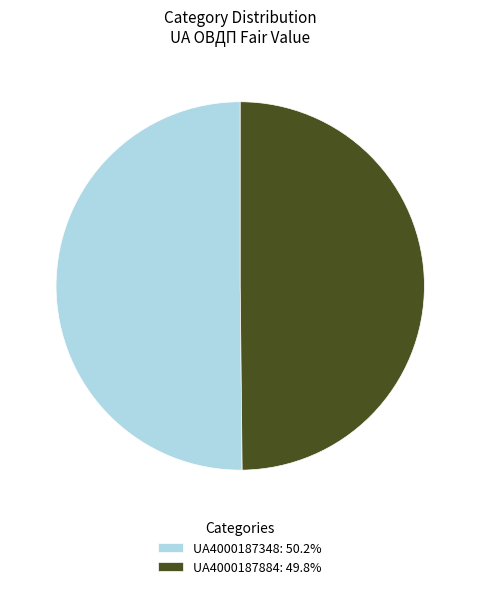

Is it true that UA4000187884 is 50% of the pie?

True